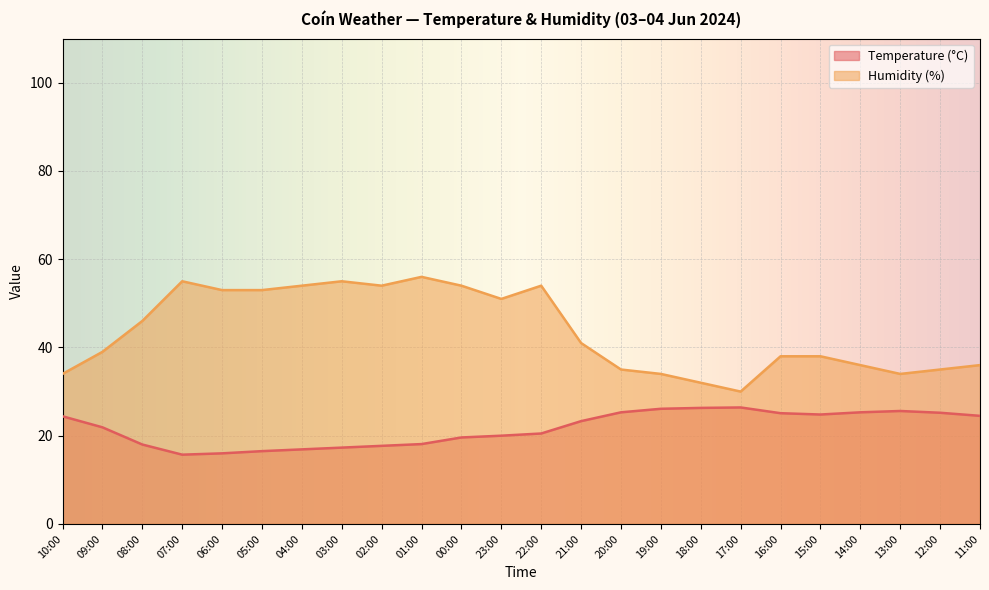

True or false: Humidity (%) and Temperature (°C) cross at least once.

False